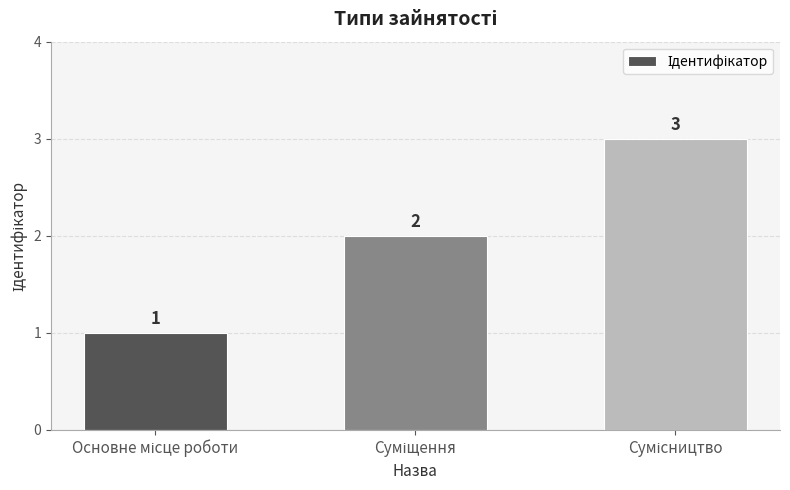

How many values are between 1 and 3?

3